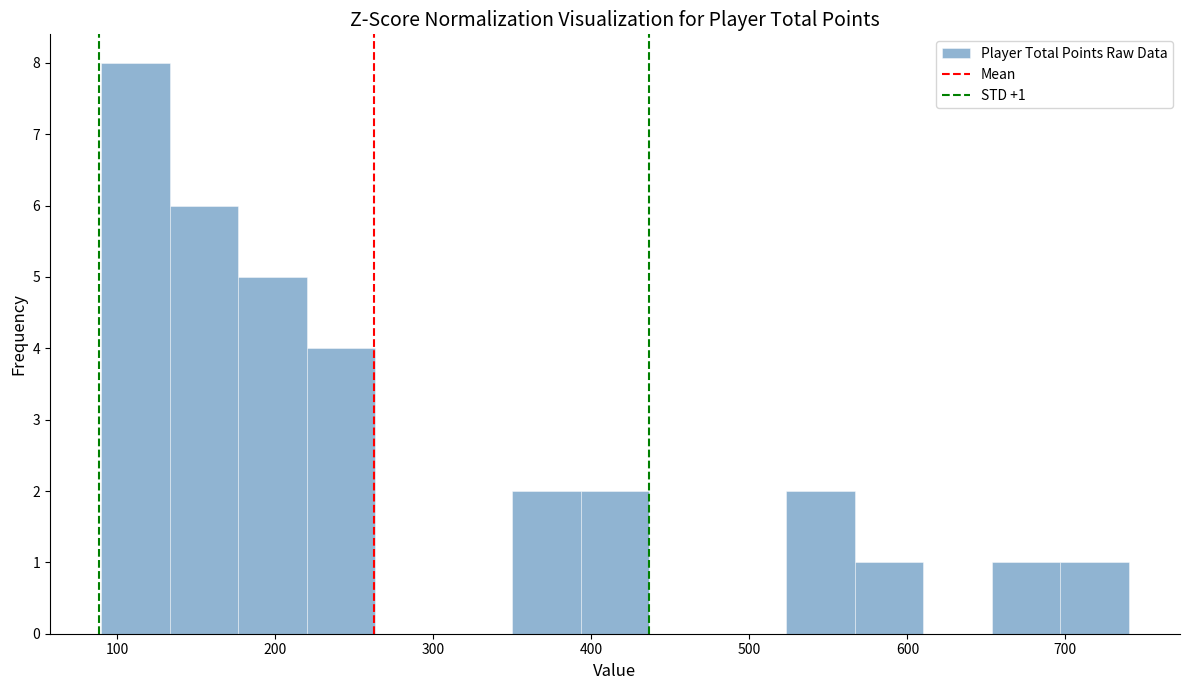

Which range on the x-axis has the tallest bar?

90 to 130